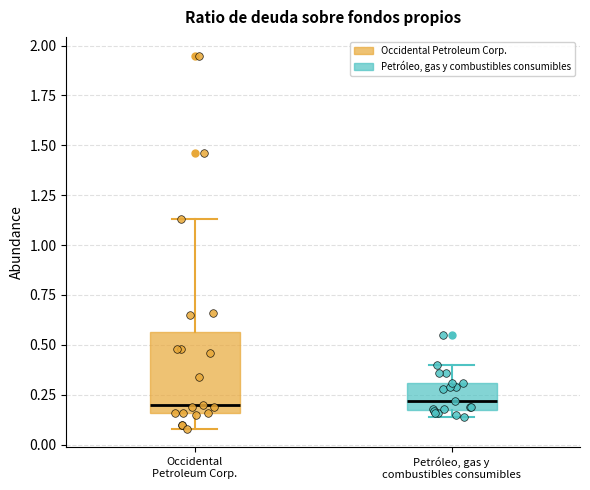

Where does the lower whisker of the box for Occidental Petroleum Corp. end on the y-axis? The values are not printed on the chart, so give them approximately, as read against the axis.

0.10